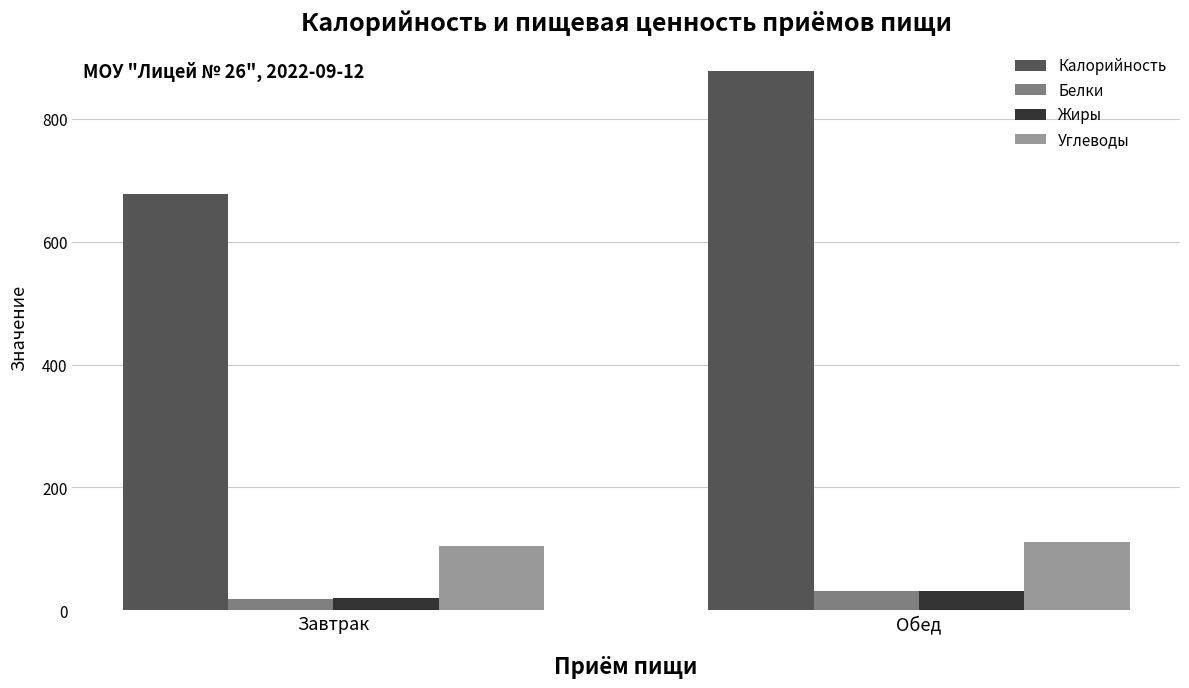

At how many categories does at least one series exceed 610?

2